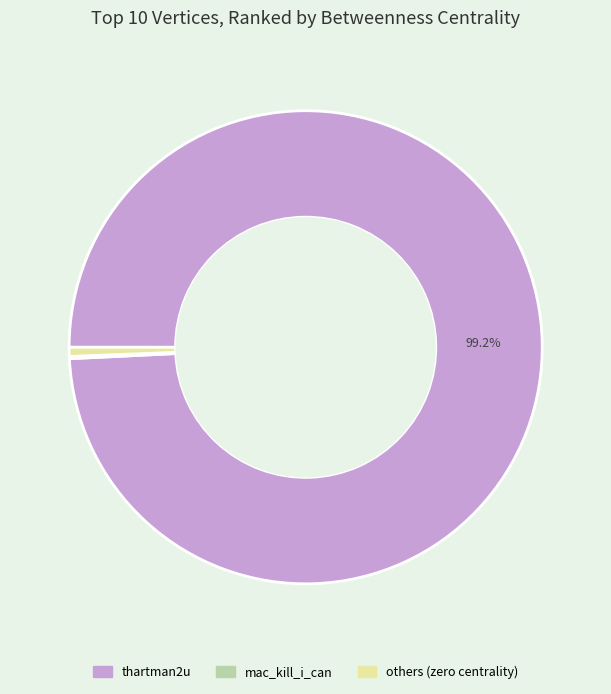

Is the sum of others (zero centrality) and thartman2u greater than half?

Yes